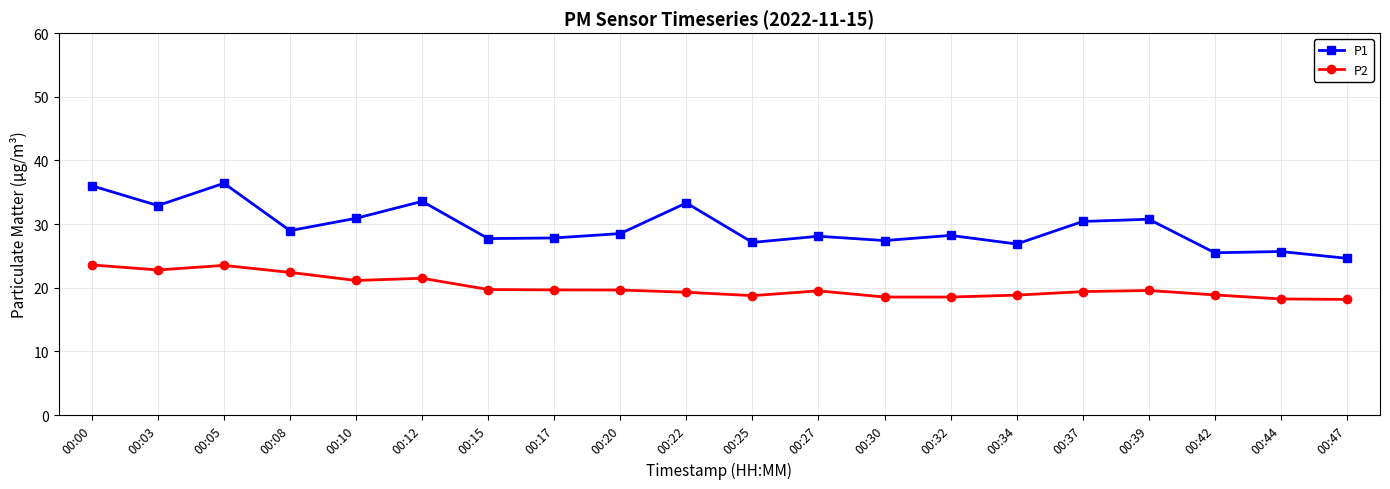

Where is the first local maximum for P1?

00:05